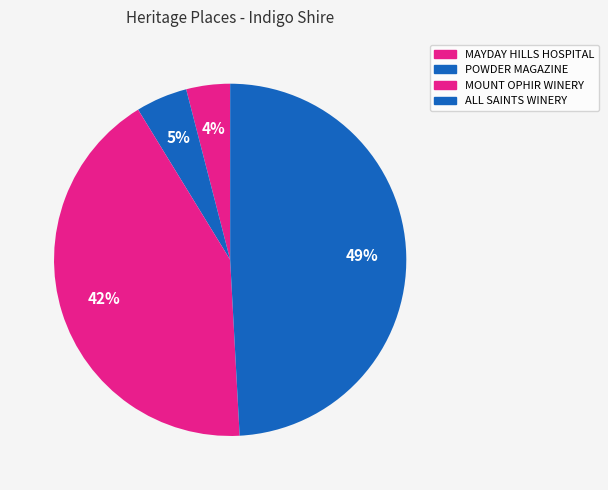

Which category has the biggest portion of the pie?

ALL SAINTS WINERY